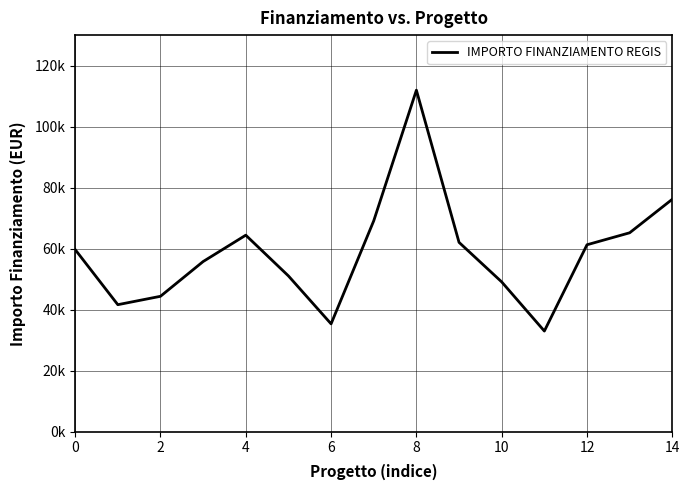

Is this an area chart (filled region under the line)?

No